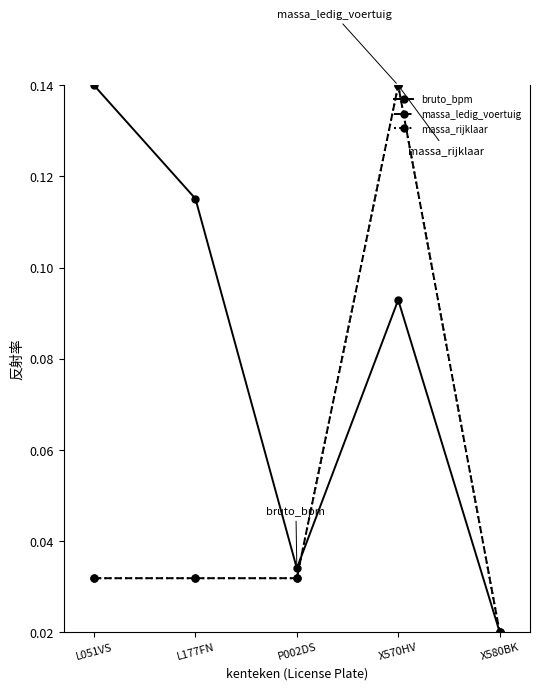

The value of bruto_bpm at L051VS is 0.1. True or false?

True